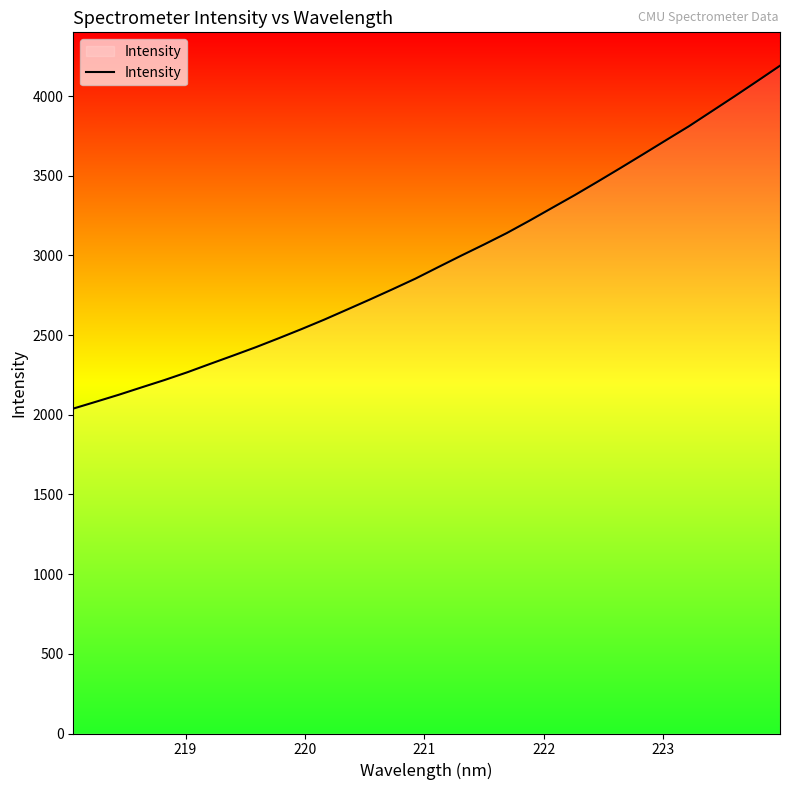

What is the maximum value shown in the chart?

4190.7